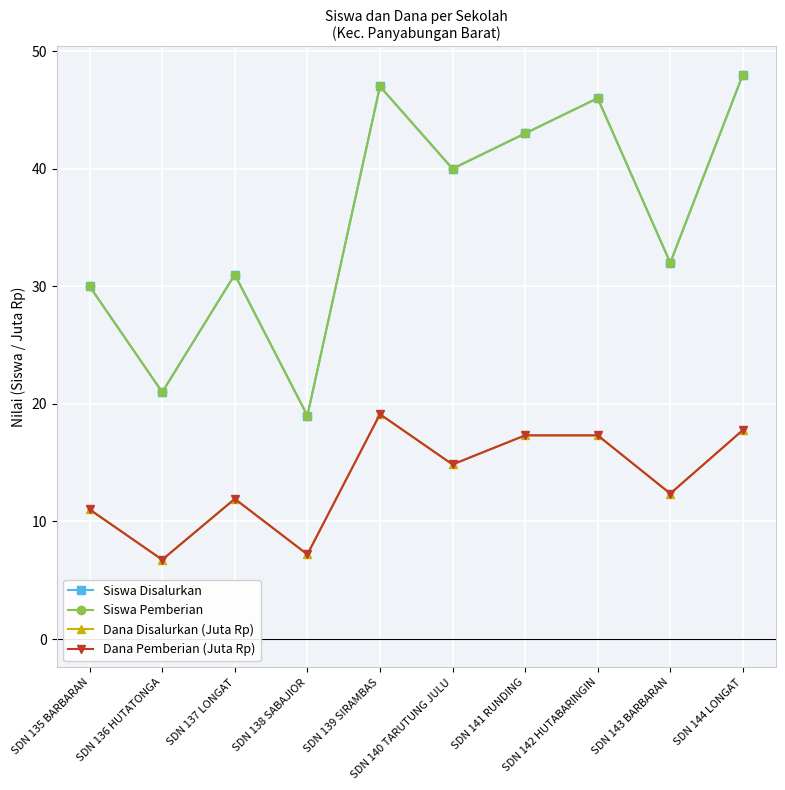

What is the label of the 2nd point from the left?

SDN 136 HUTATONGA